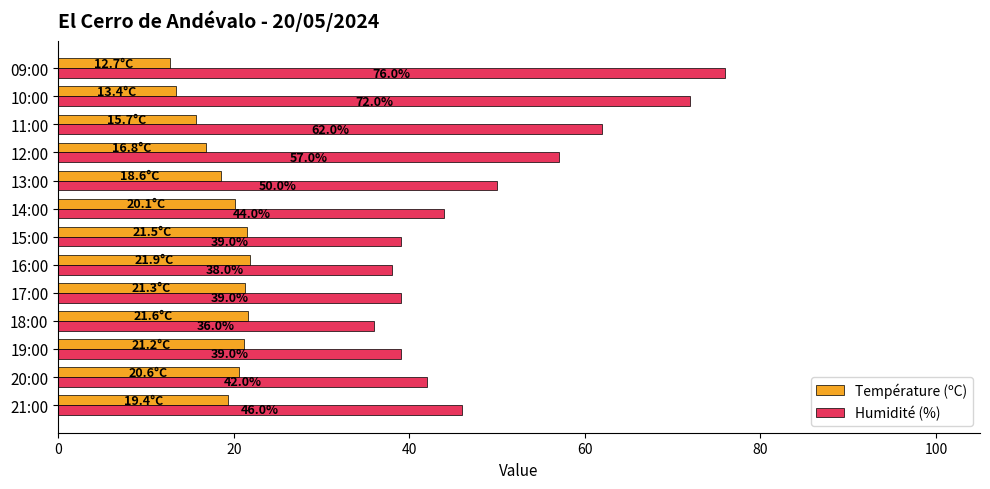

At which label is Humidité (%) closest to 56?

12:00